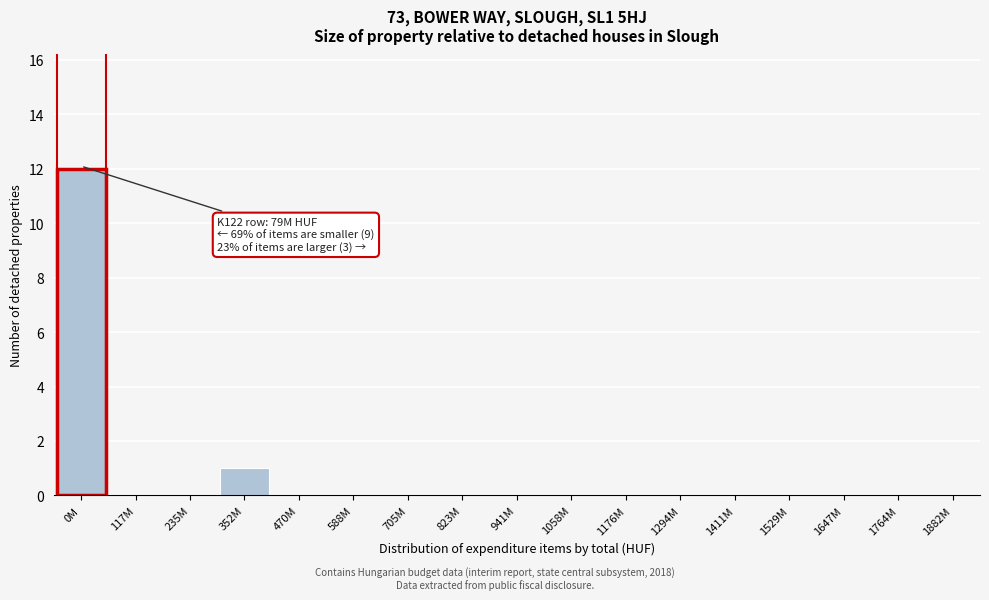

Reading left to right, transcribe all the data shown in this chart.

0M=12	117M=0	235M=0	352M=1	470M=0	588M=0	705M=0	823M=0	941M=0	1058M=0	1176M=0	1294M=0	1411M=0	1529M=0	1647M=0	1764M=0	1882M=0